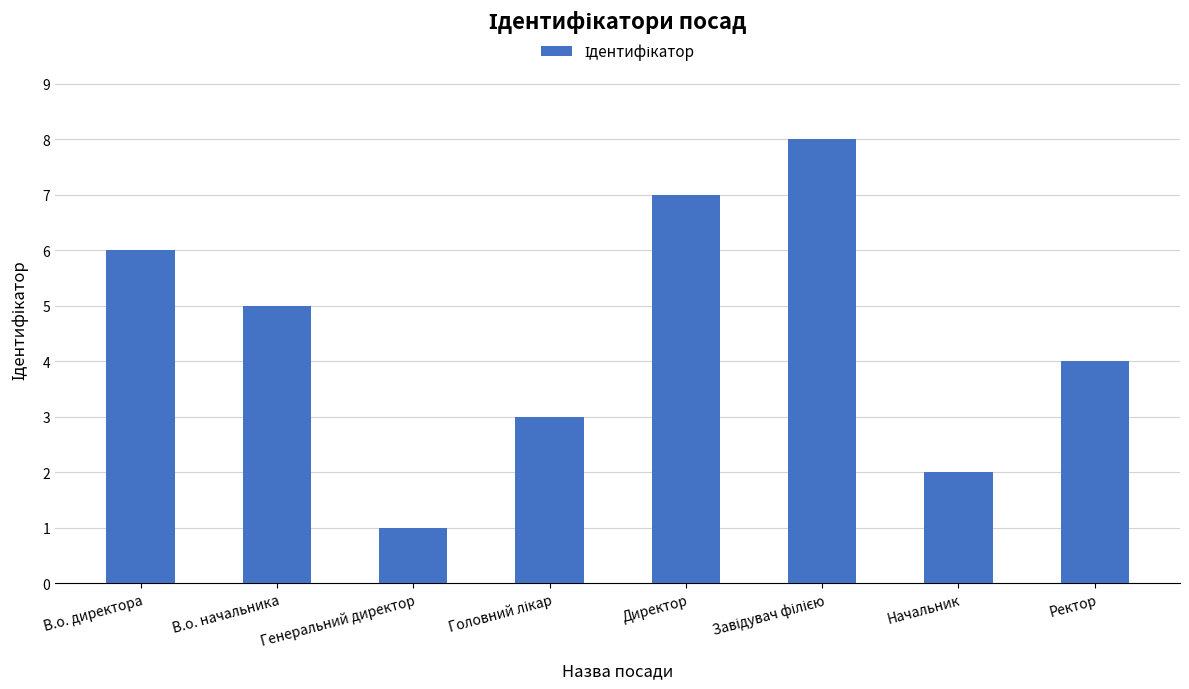

At which category does the chart reach its minimum across all series?

Генеральний директор